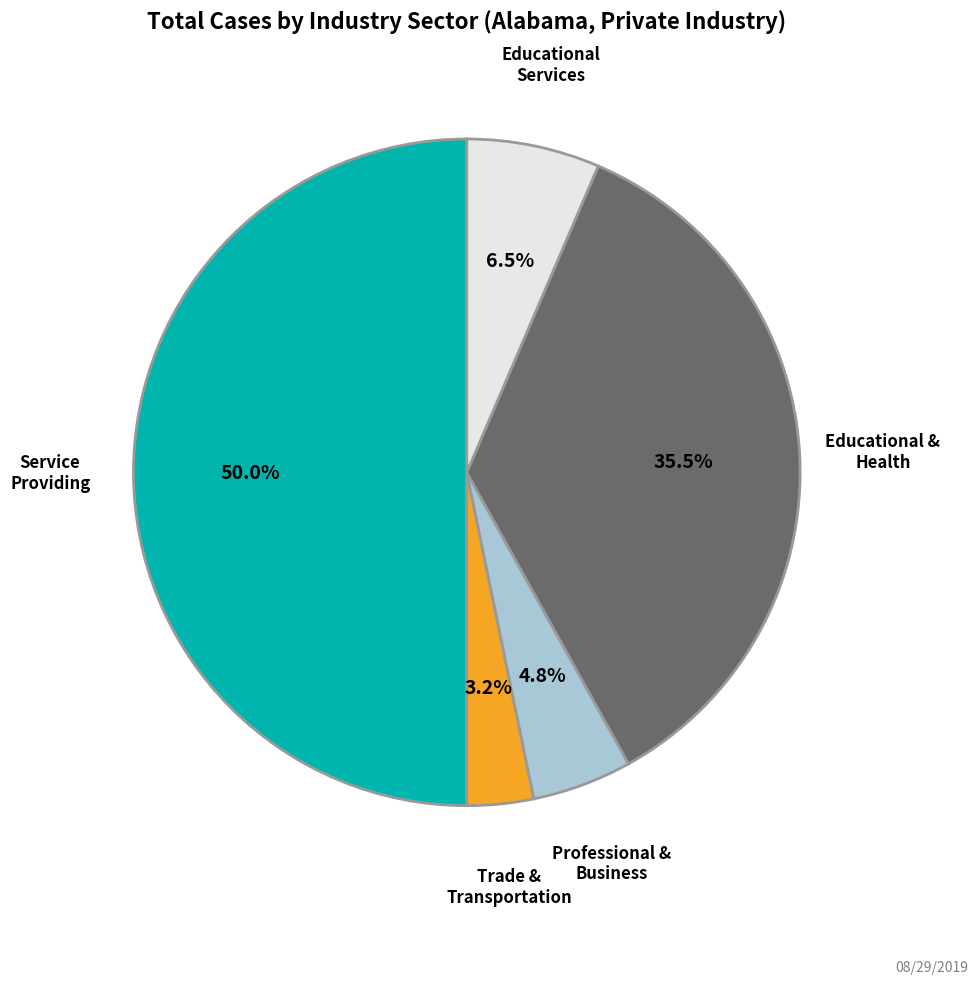

Combined, do Professional & Business and Educational Services account for over 50%?

No